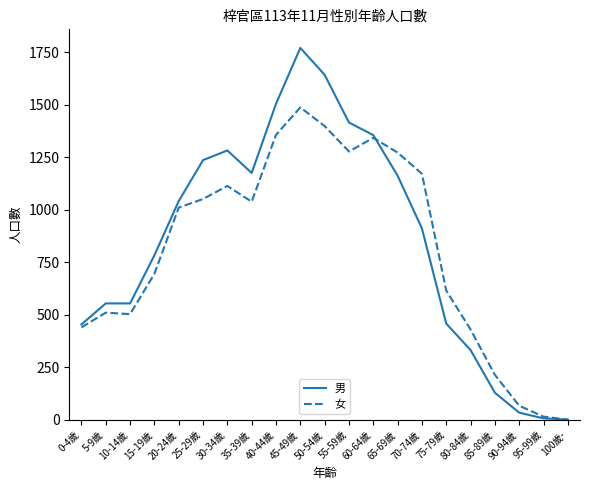

Does the chart display data point markers on the line(s)?

No